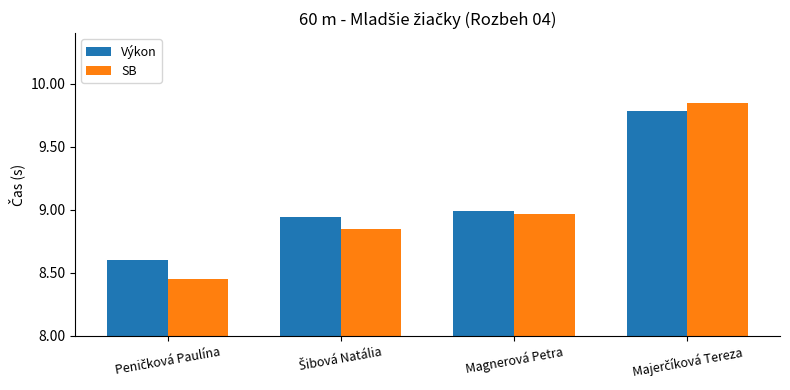

True or false: Výkon has a value of 9.0 at Magnerová Petra.

True